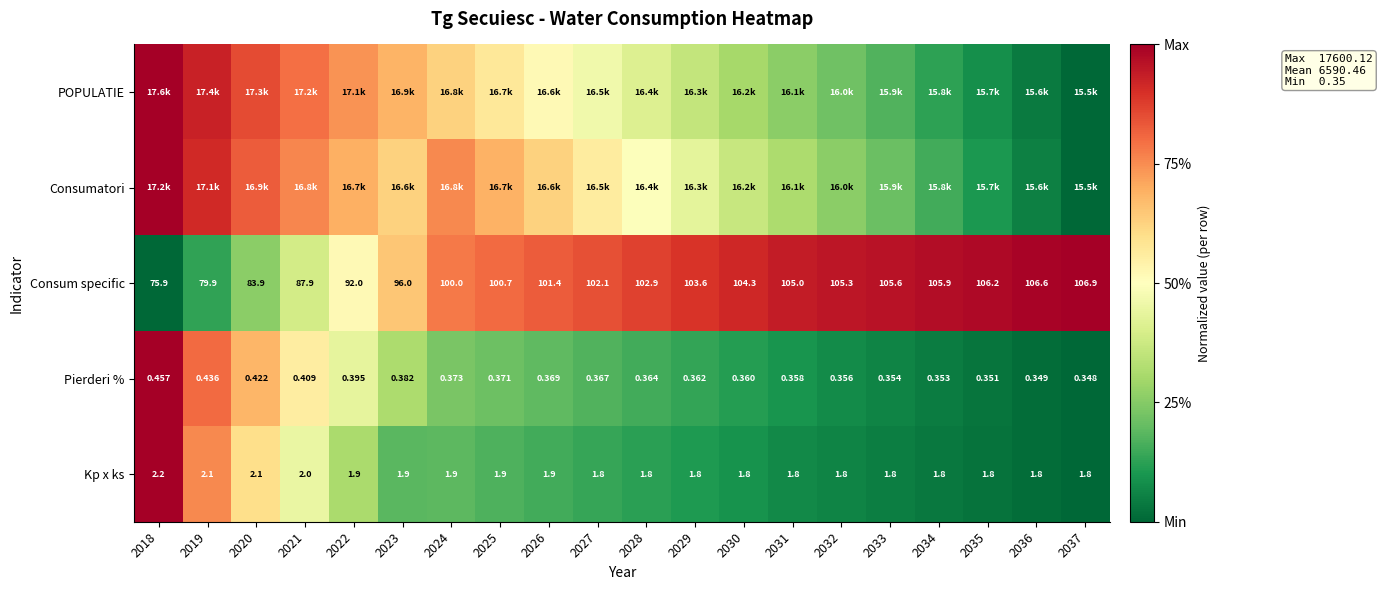

Is the value of Consum specific at 2037 greater than the value of Pierderi % at 2029?

Yes